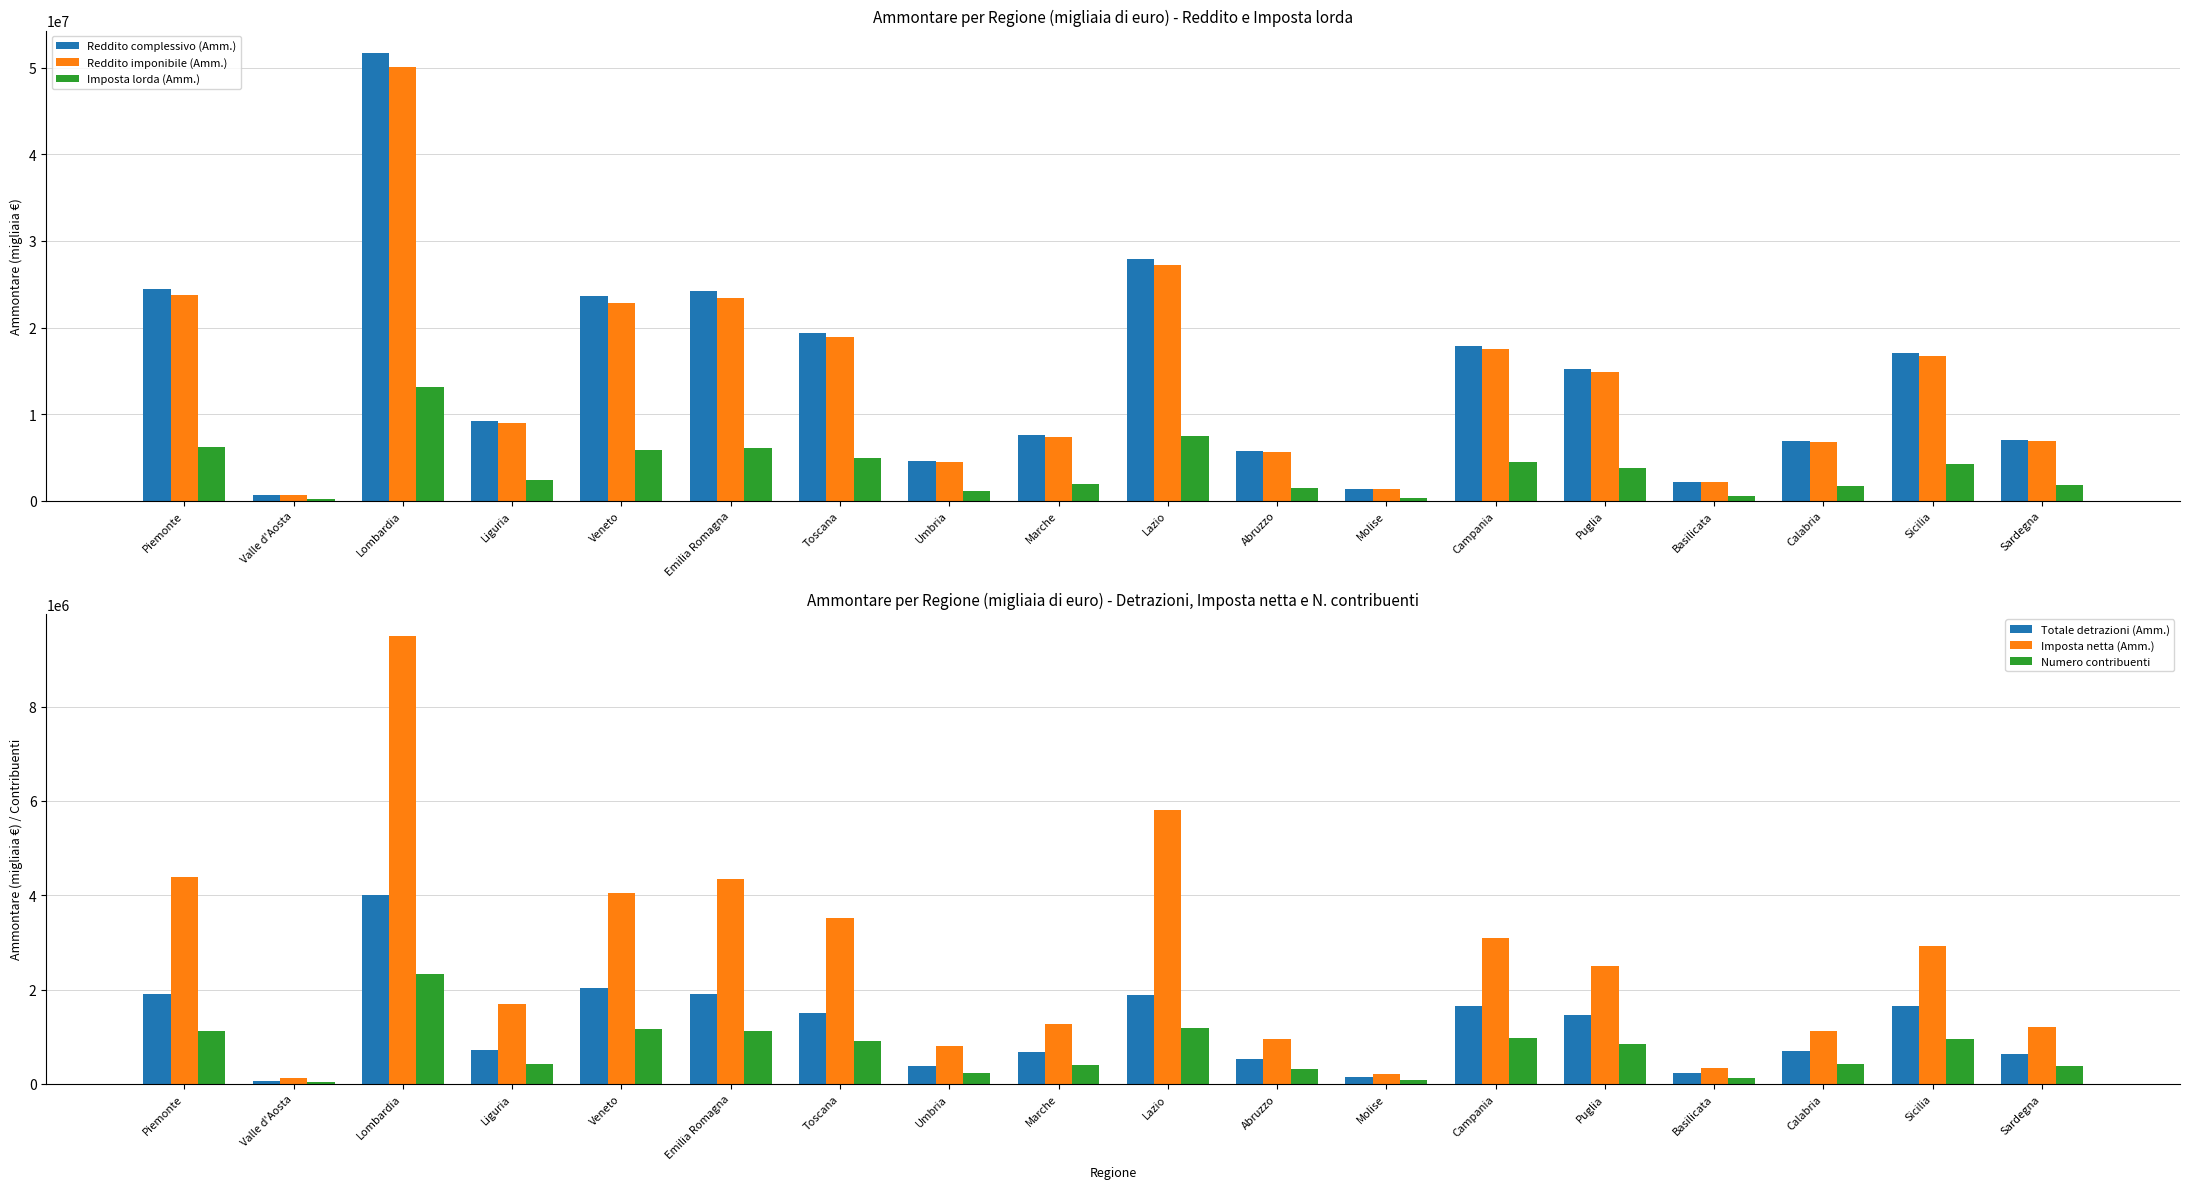

What is the approximate value of Reddito imponibile (Amm.) at Emilia Romagna?

23407575